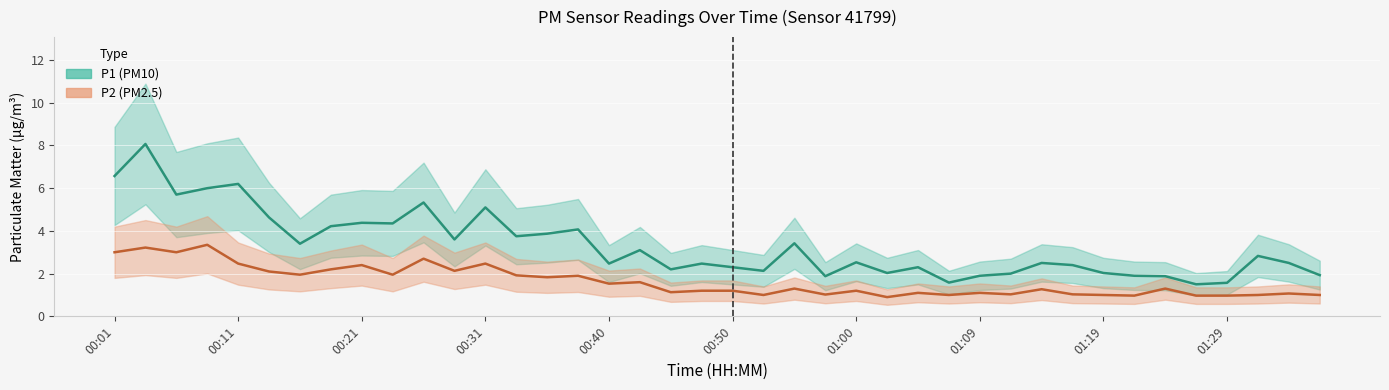

True or false: P1 (PM10) and P2 (PM2.5) cross at least once.

False